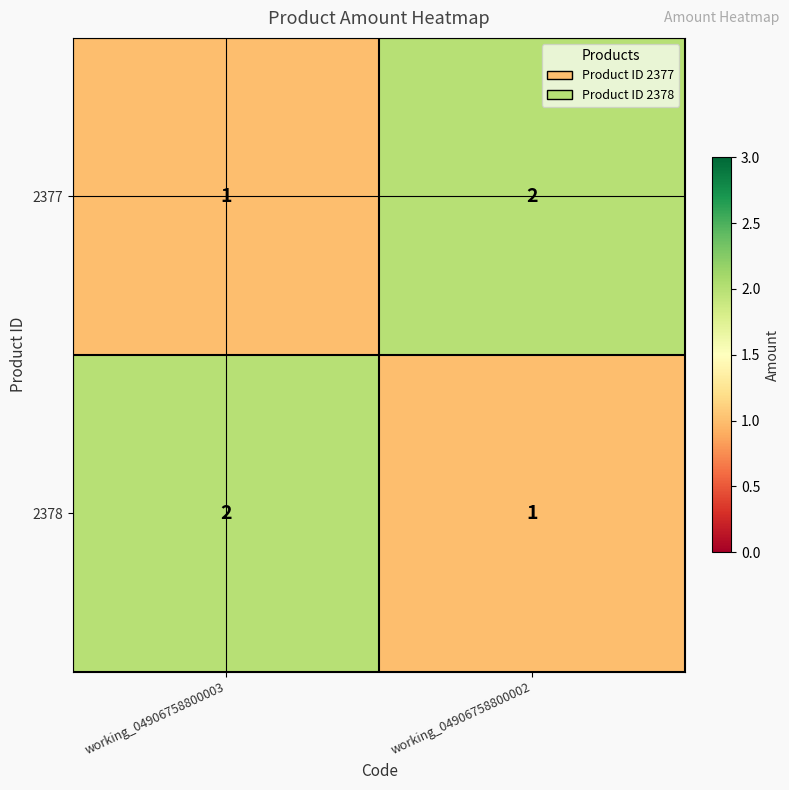

Count the number of categories in the chart.

2